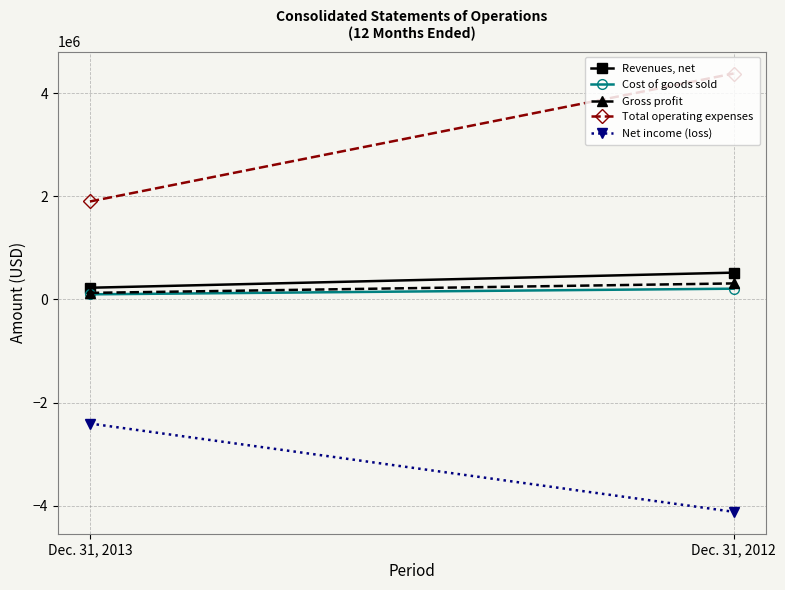

What are all the series names shown in the legend?

Revenues, net, Cost of goods sold, Gross profit, Total operating expenses, Net income (loss)